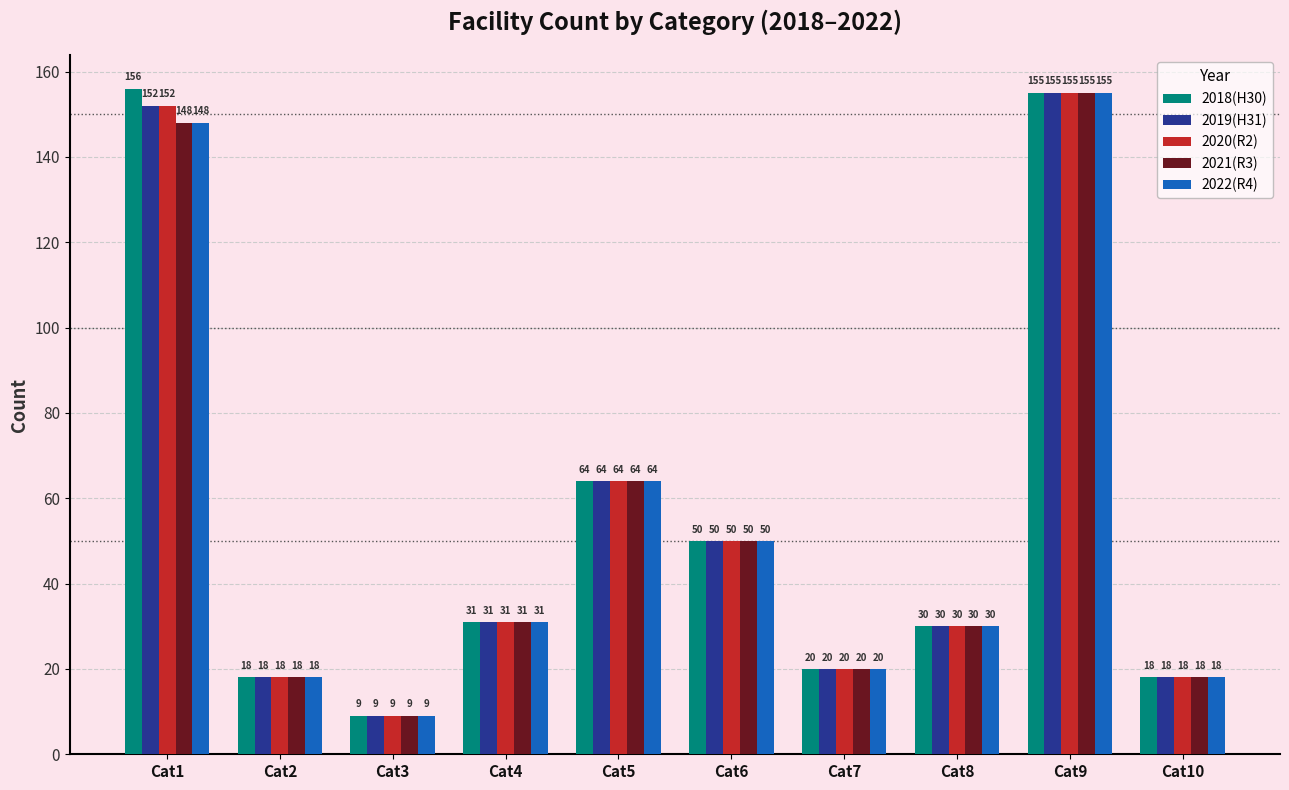

How many bars are there in total?

50